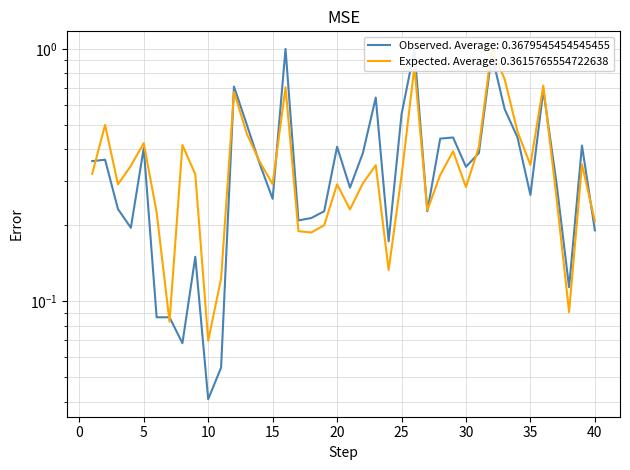

What is the difference between the exp values at 6 and 38?

0.1